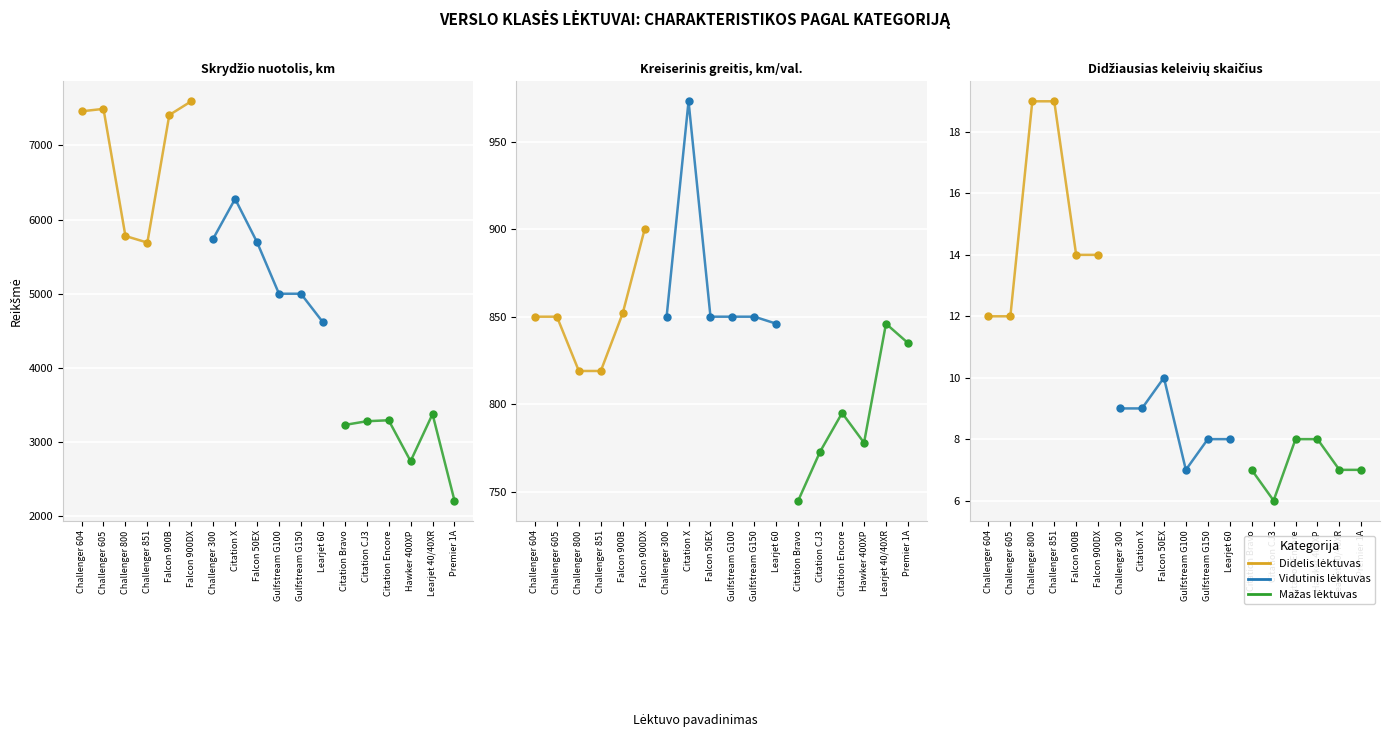

The value of Skrydžio nuotolis, km at Challenger 851 is 9631. True or false?

False